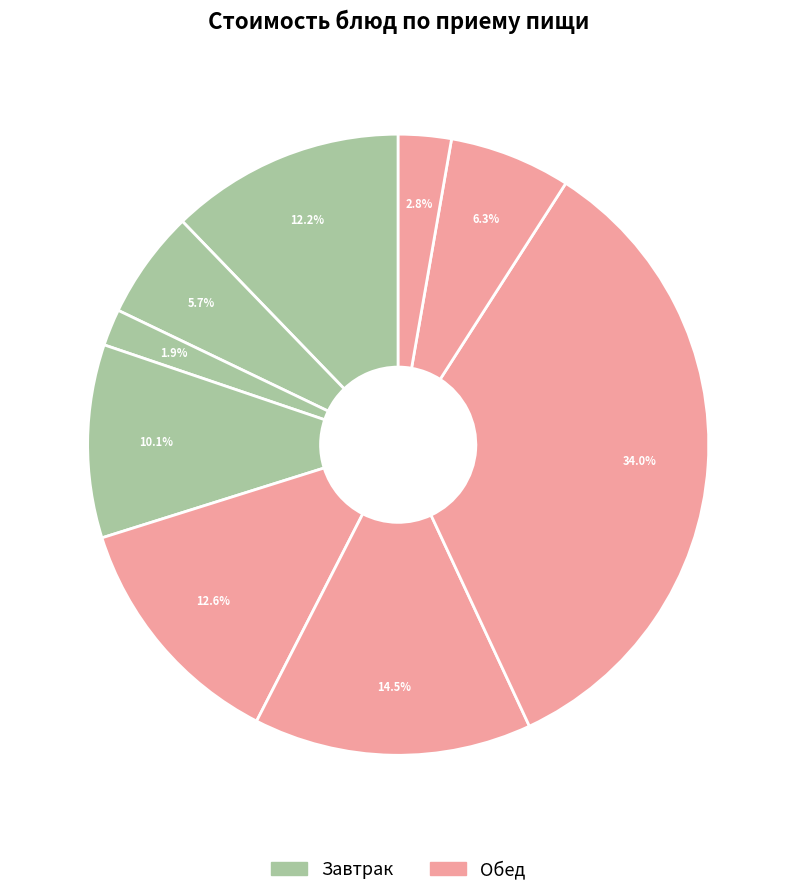

Count the number of slices in the pie.

9